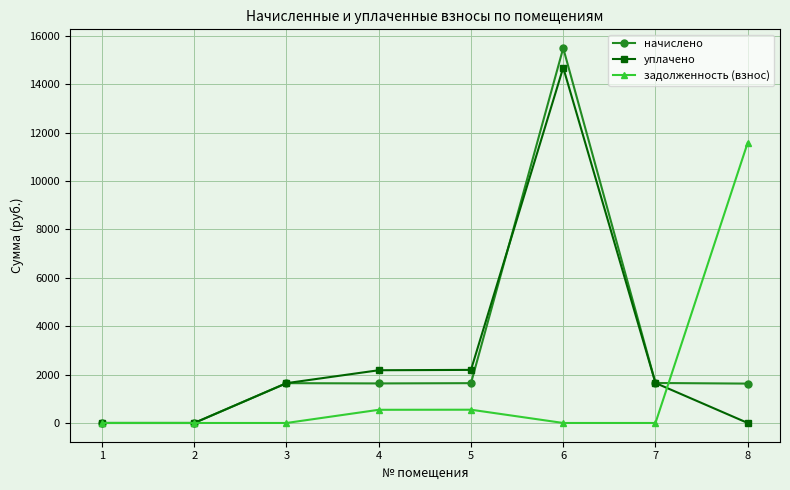

What is the sum of all начислено values?

23706.3